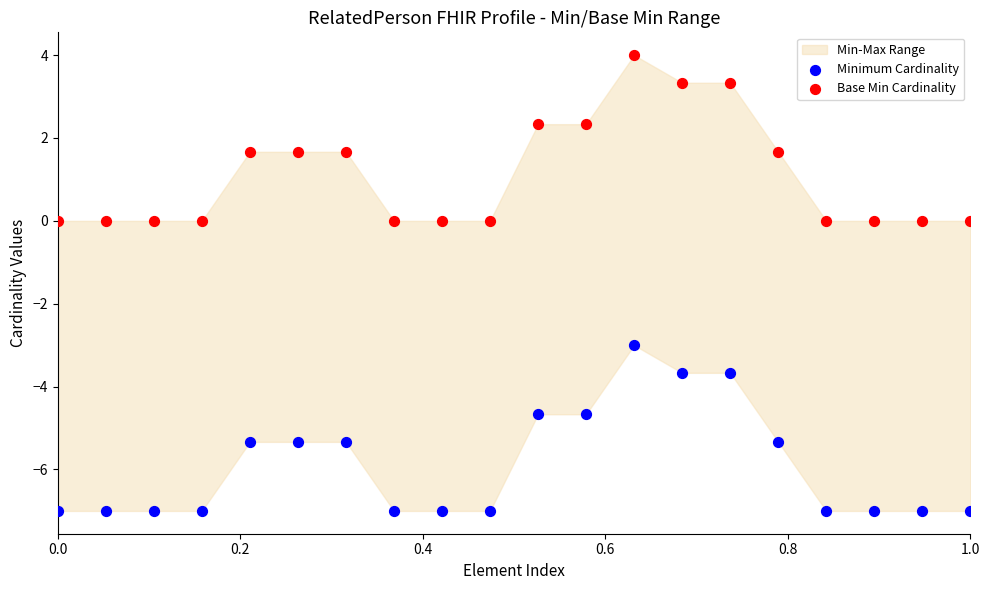

Across all data points, what is the range of X values (max minus min)?

1.0